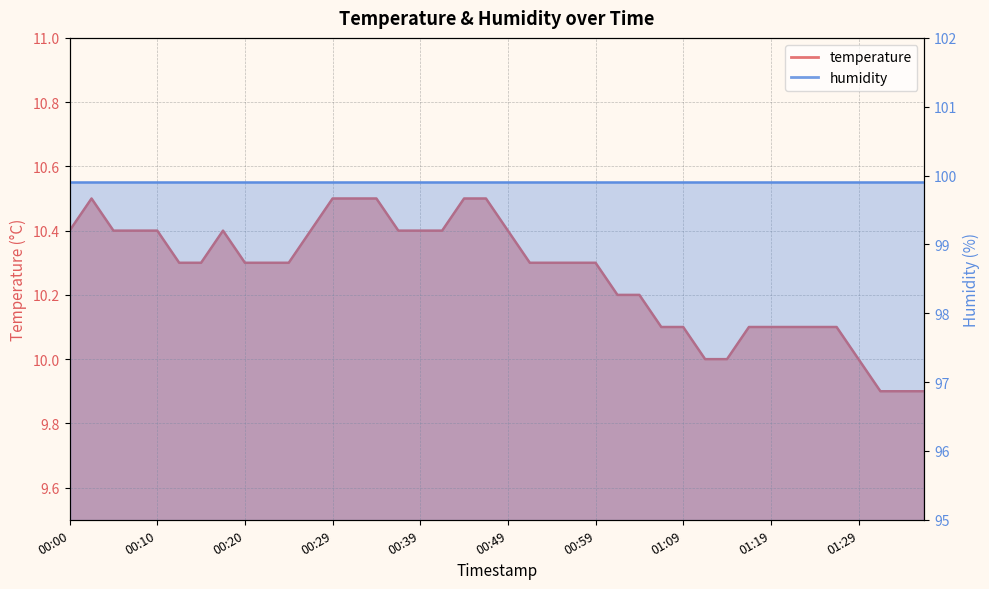

What is the value of the 5th point from the left?

10.4